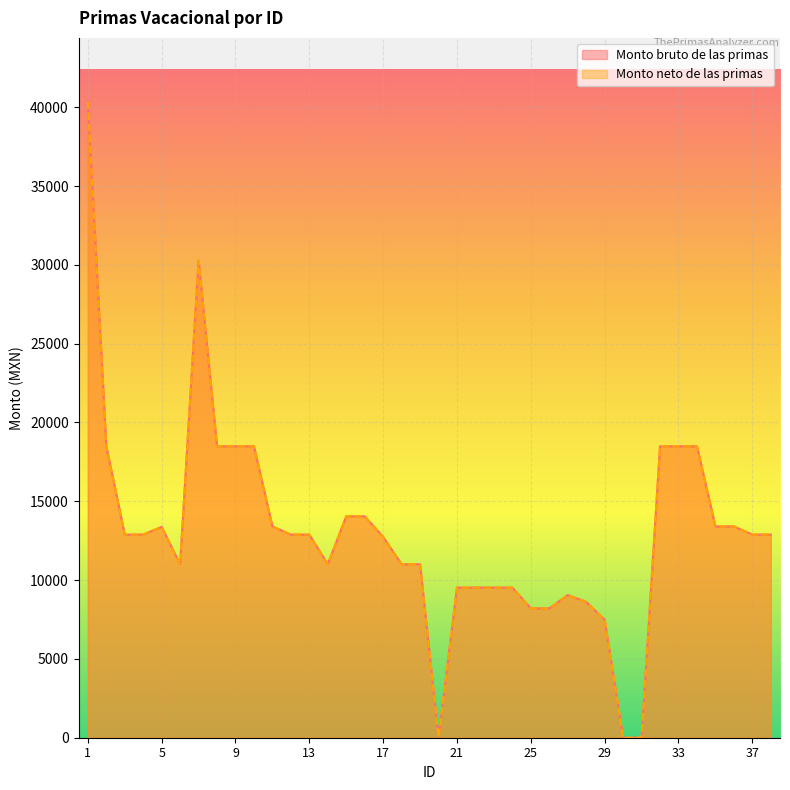

Is it true that Monto neto de las primas equals 11005.0 at 6?

True